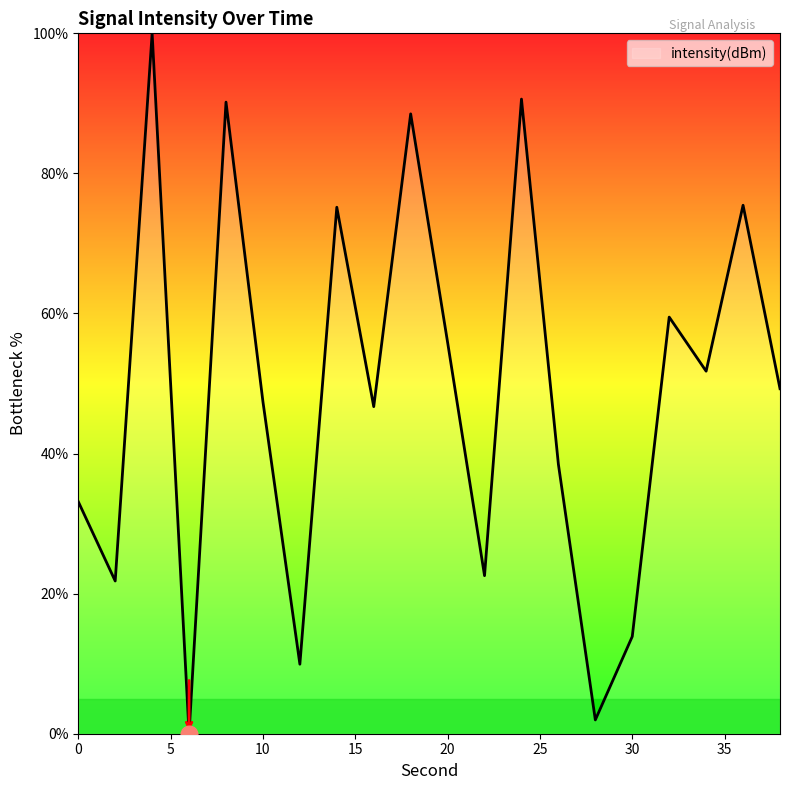

What is the difference between the maximum and minimum values?

100.0